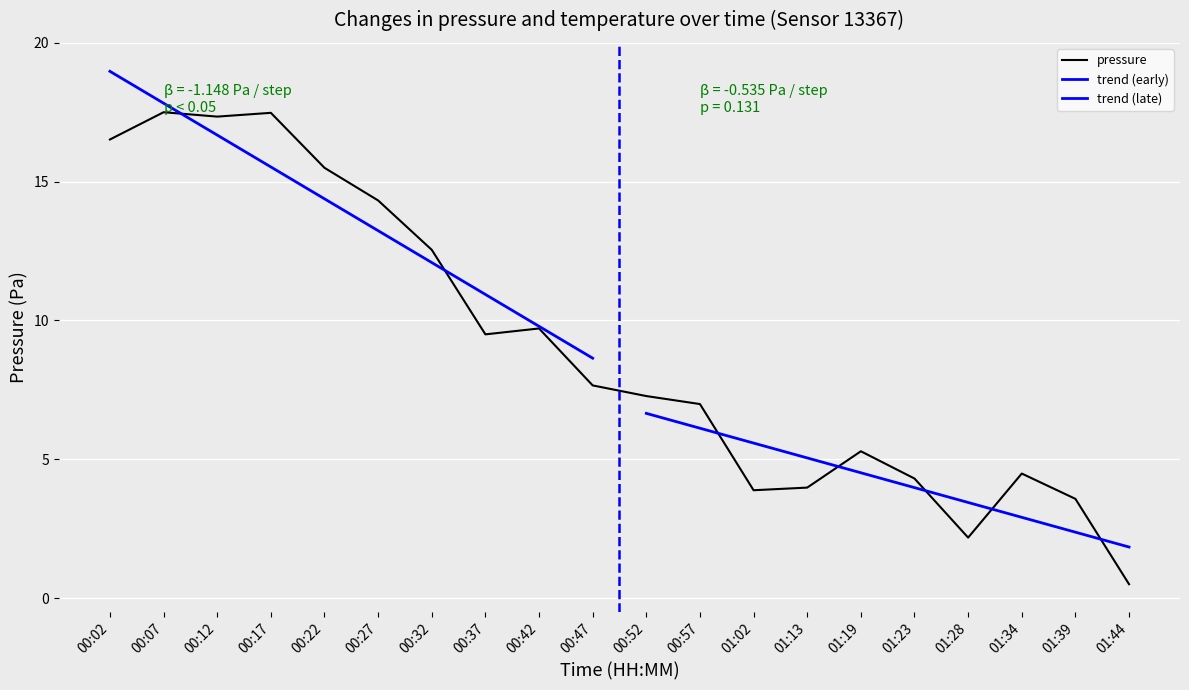

What is the label of the 14th point from the left?

01:13